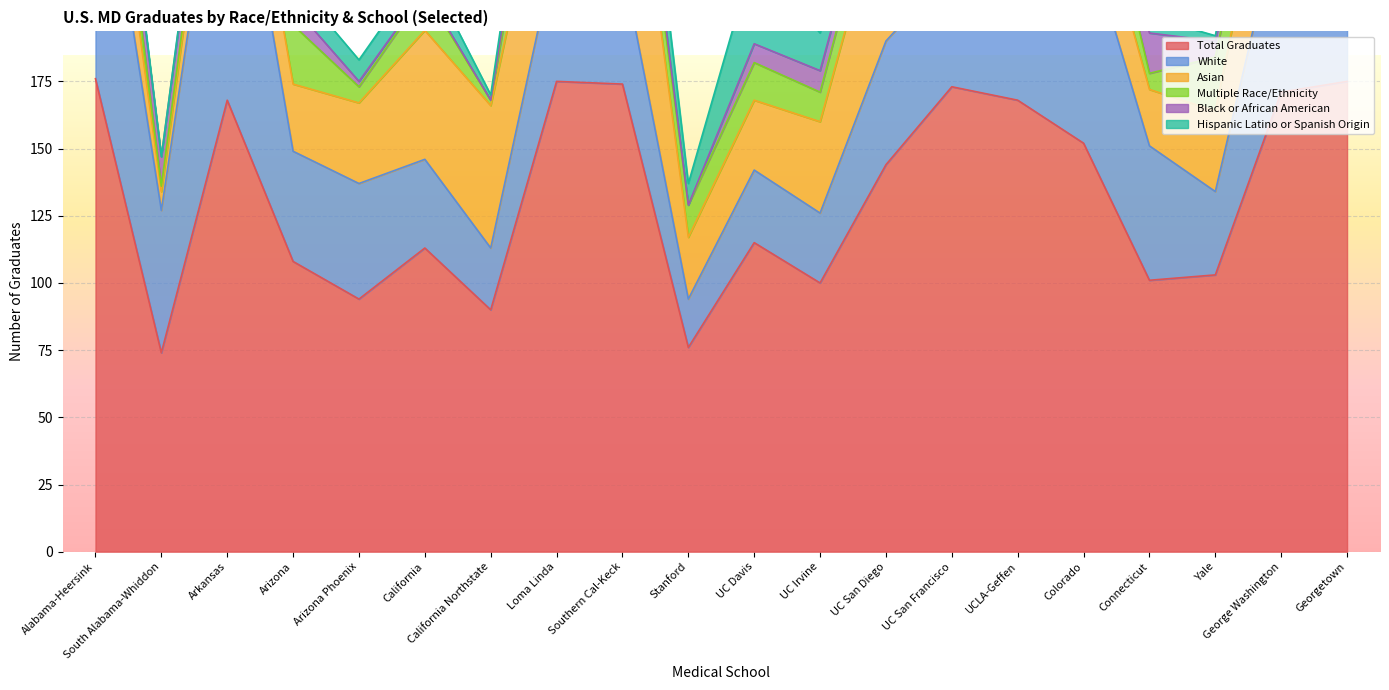

True or false: Black or African American and Asian cross at least once.

True